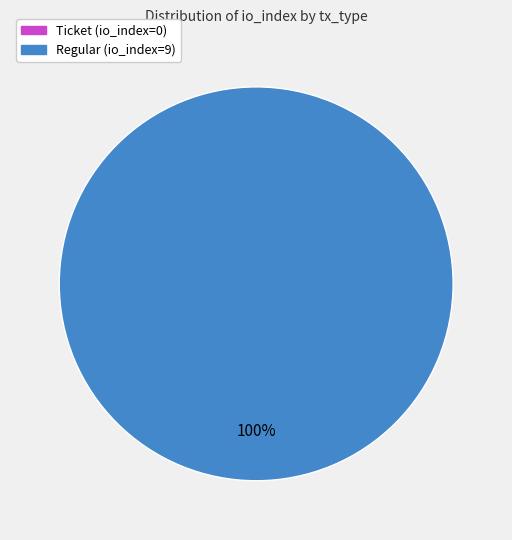

Is it true that Regular (io_index=9) is 99% of the pie?

False